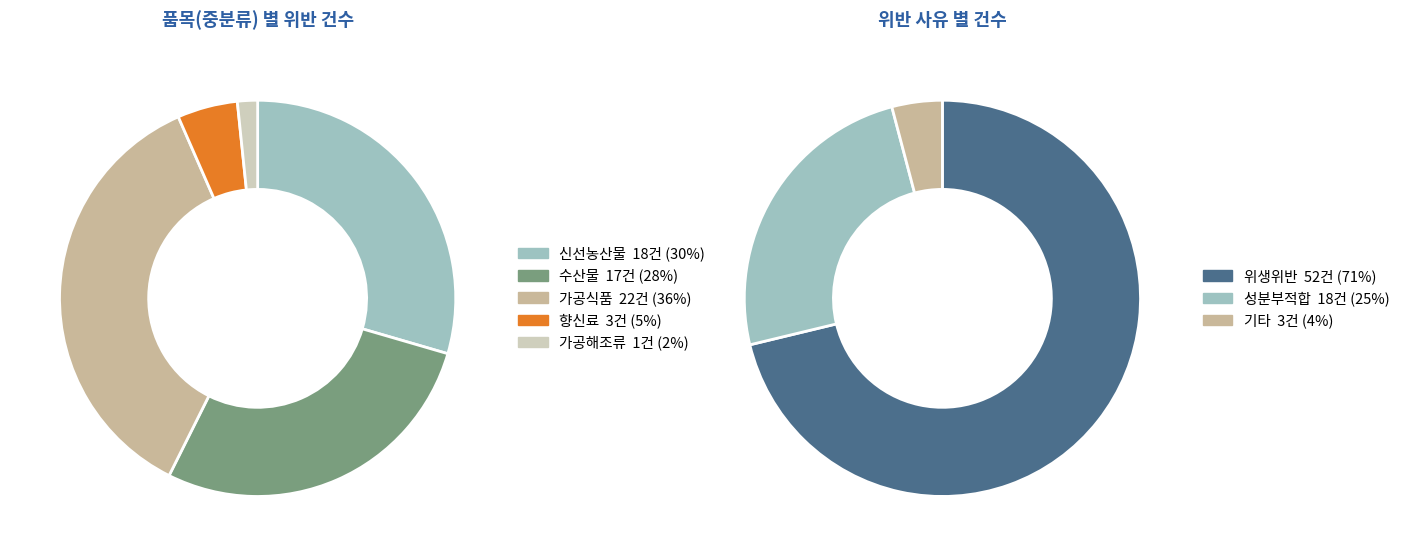

Is there a majority slice in this chart?

No